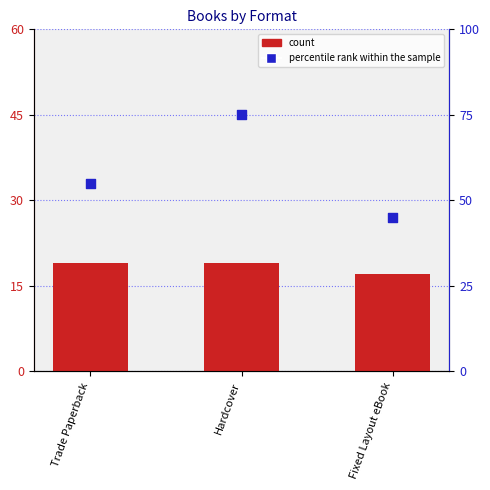

Which series contains the highest Y value?

percentile rank within the sample